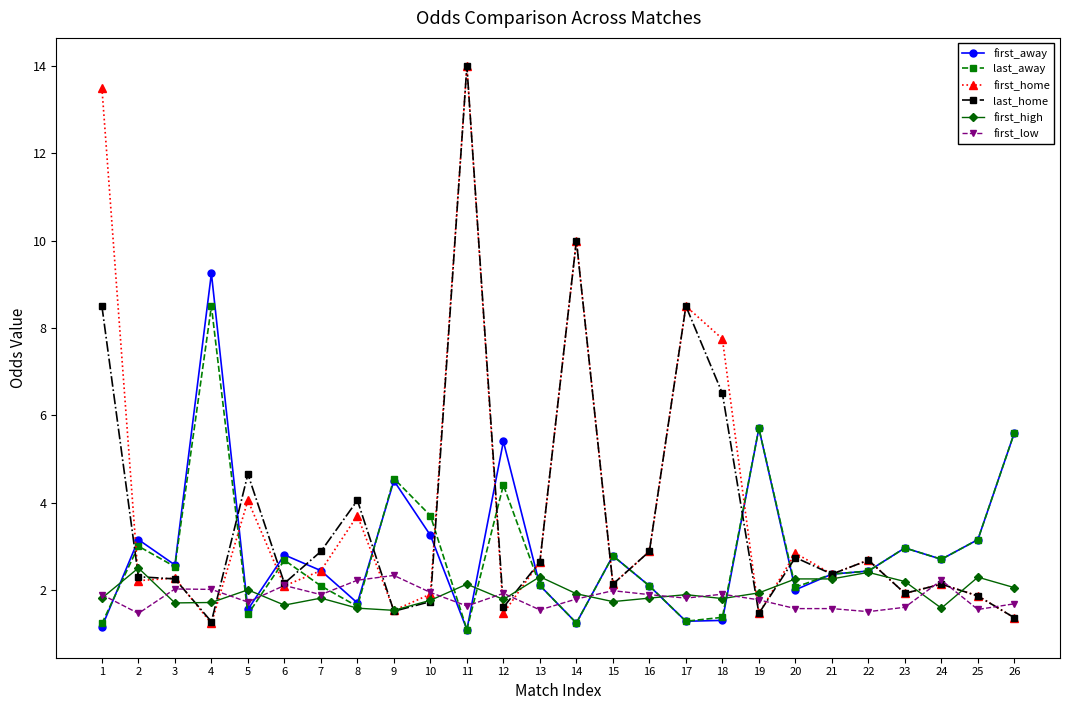

Is it true that first_high equals 2.5 at 2?

True